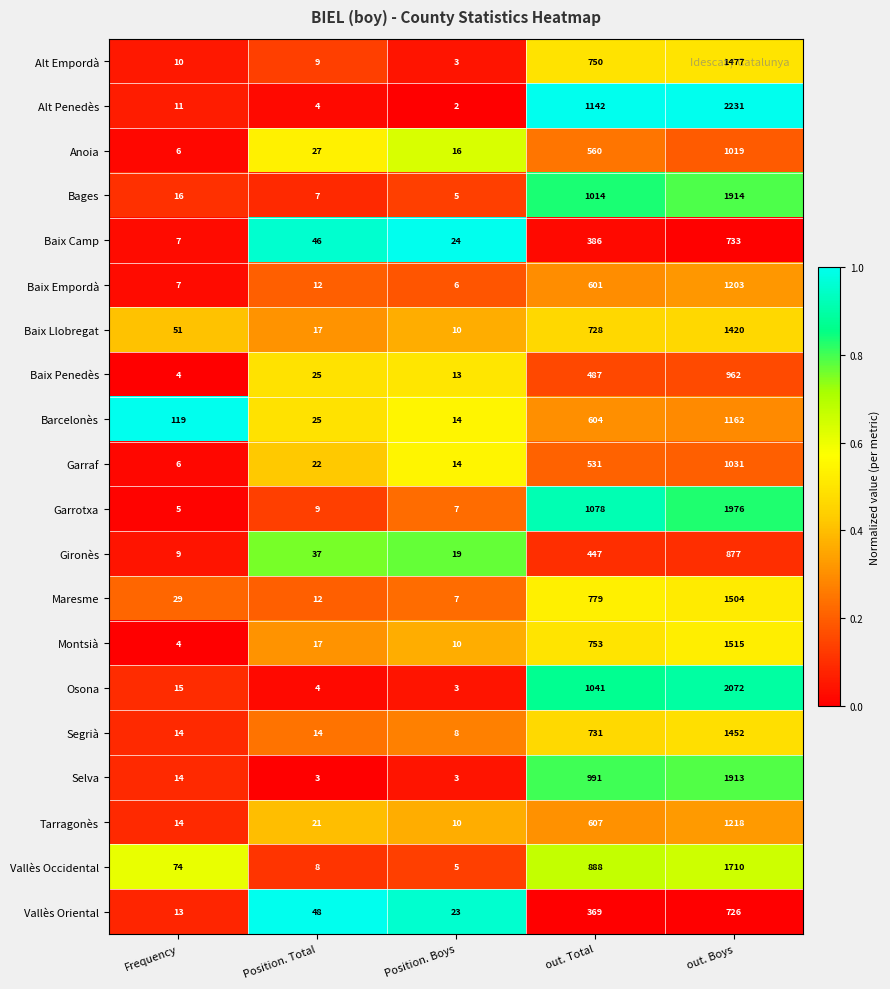

List the series in order of their peak value, lowest first.

Vallès Oriental, Baix Camp, Gironès, Baix Penedès, Anoia, Garraf, Barcelonès, Baix Empordà, Tarragonès, Baix Llobregat, Segrià, Alt Empordà, Maresme, Montsià, Vallès Occidental, Selva, Bages, Garrotxa, Osona, Alt Penedès